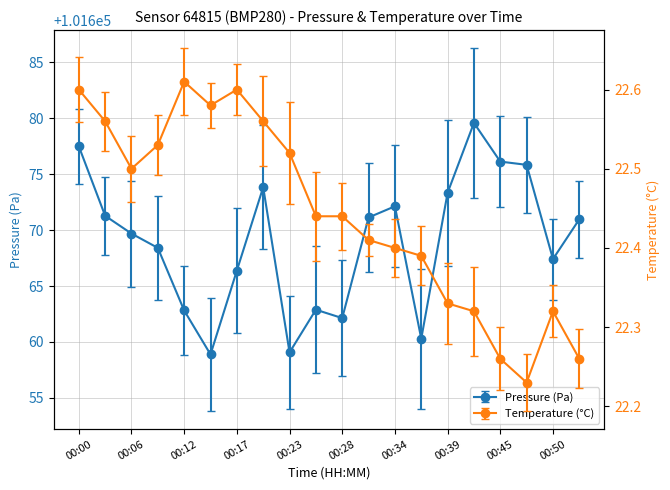

At 00:09, list the series in order from smallest to largest.

temperature, pressure